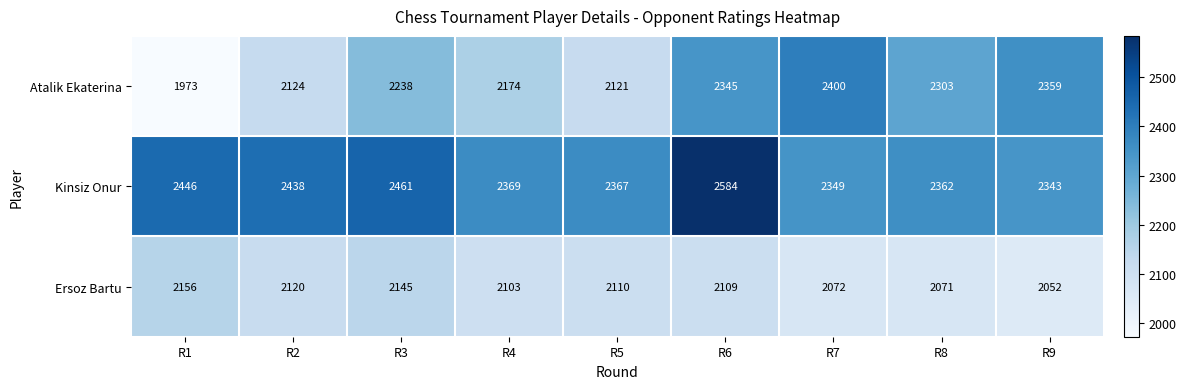

What is the lowest value of the Ersoz Bartu series?

2052